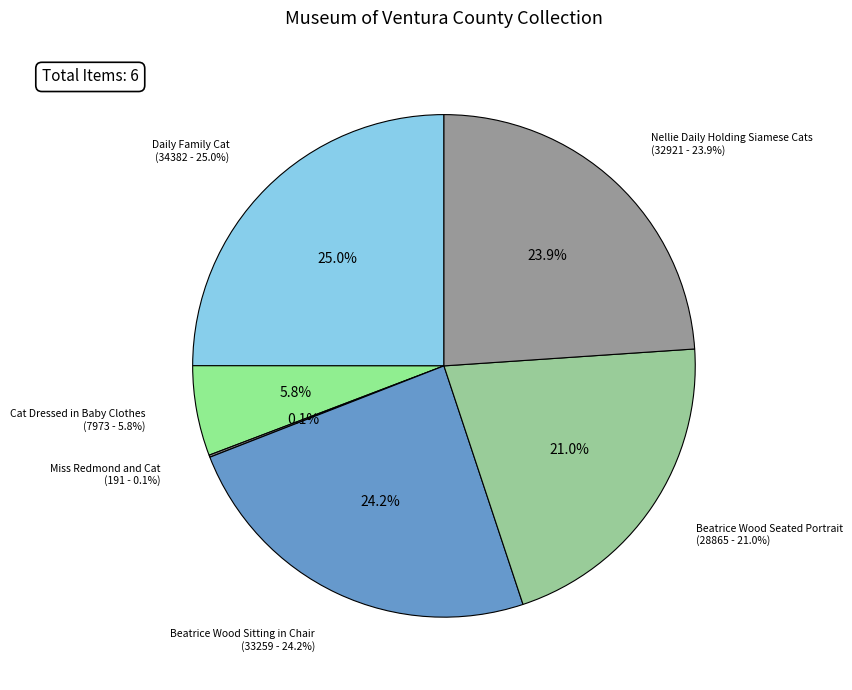

How many segments does this pie chart have?

6